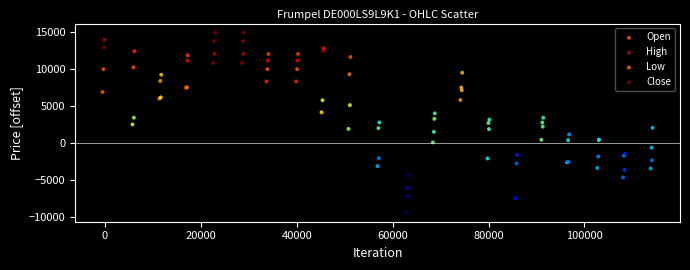

Which series contains the lowest Y value?

Low